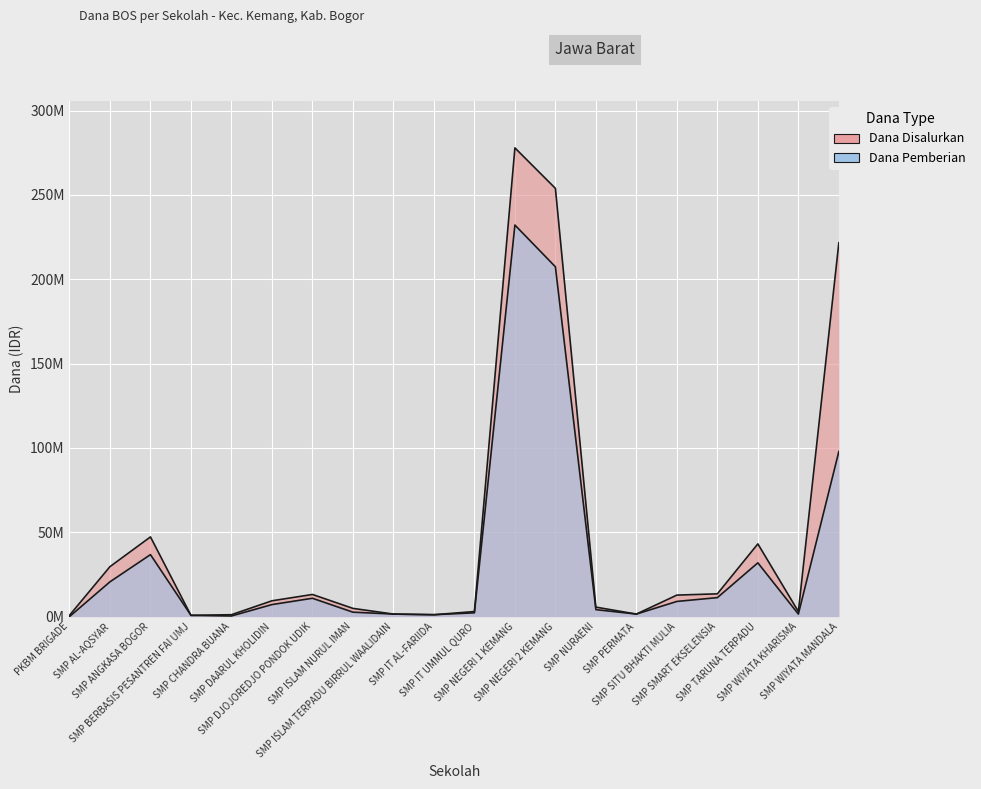

True or false: Dana Disalurkan and Dana Pemberian cross at least once.

False